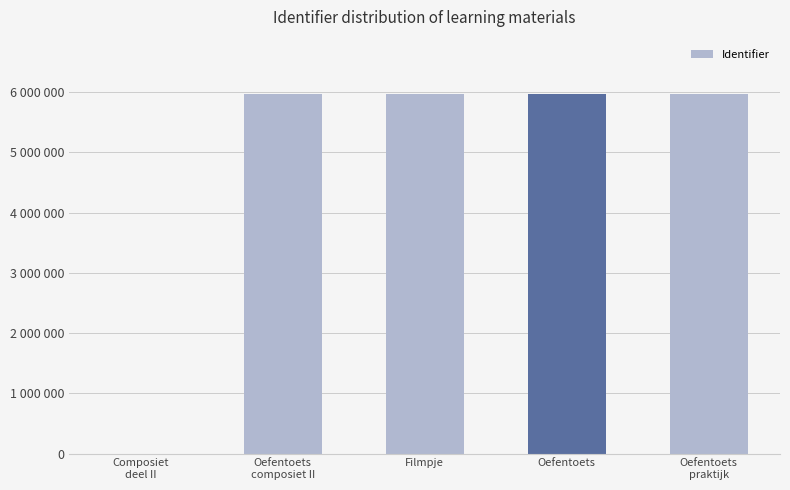

Are the bars horizontal?

No